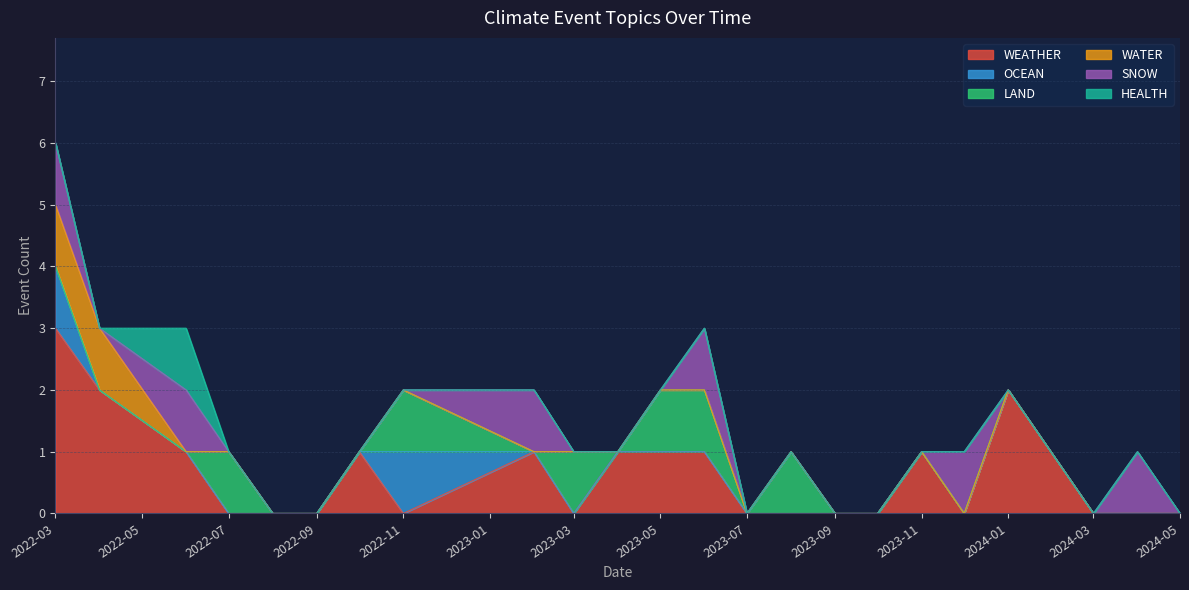

How many values in HEALTH are above zero?

1